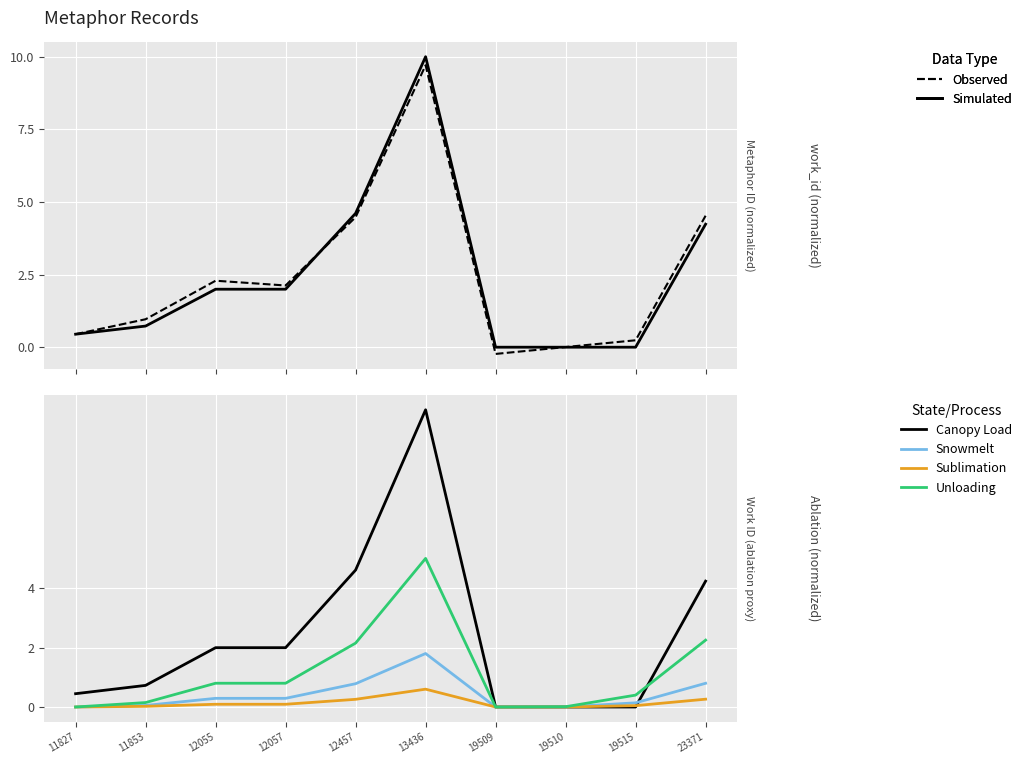

Rank the series at 23371 from lowest to highest value.

Sublimation, Snowmelt, Unloading, Simulated, Canopy Load, Observed